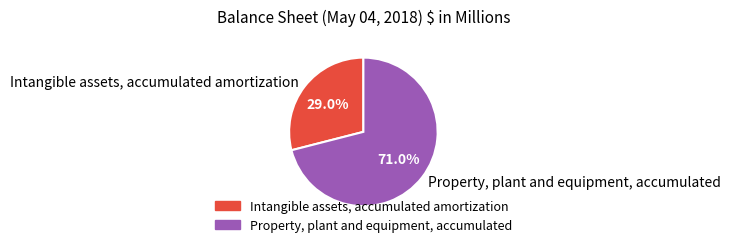

Is it true that Intangible assets, accumulated amortization is 29% of the pie?

True